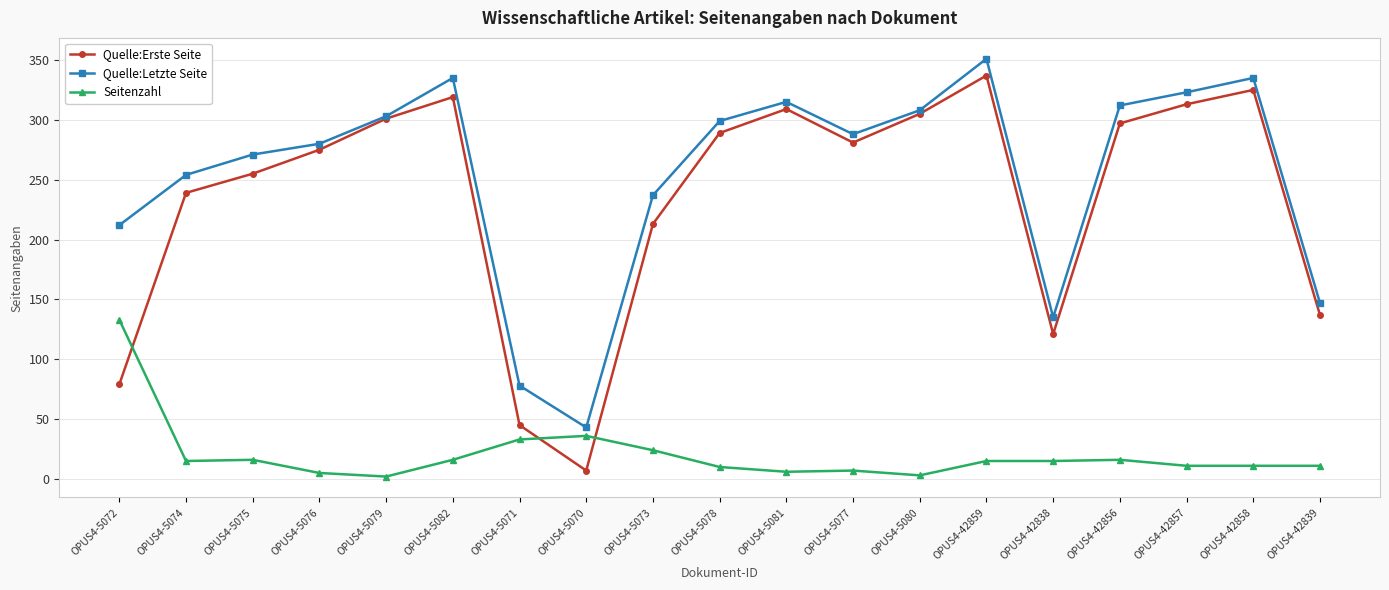

True or false: Quelle:Letzte Seite has more than 0 interior local peaks.

True